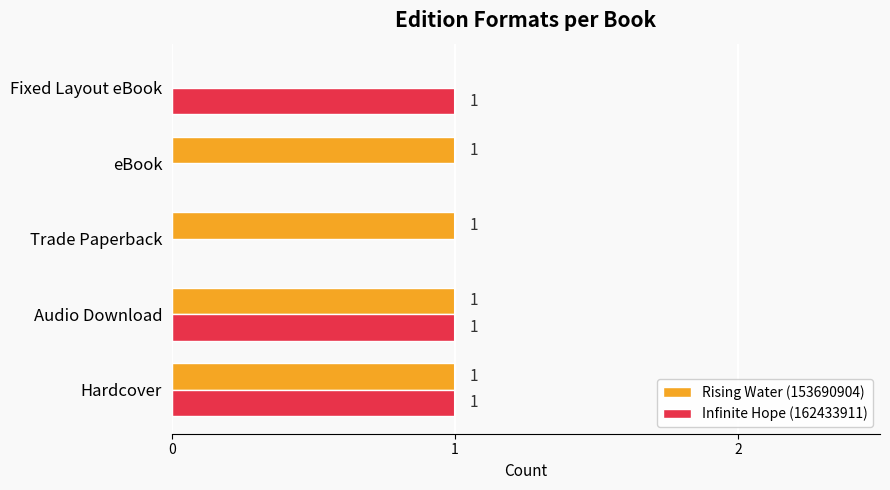

Is it true that Rising Water (153690904) equals 1 at Audio Download?

True